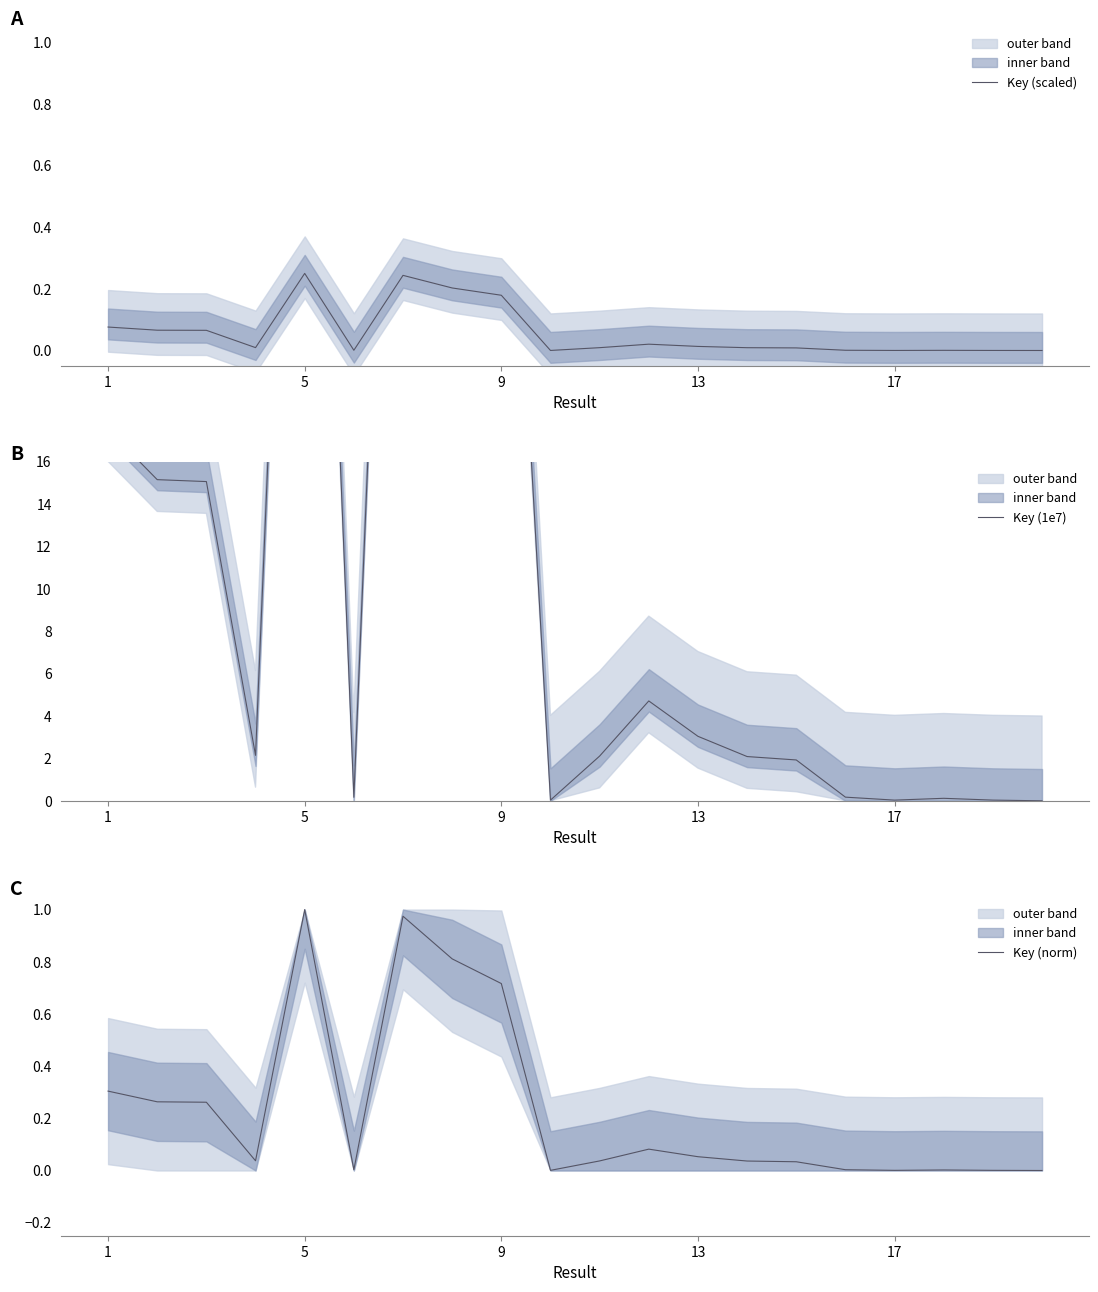

What is the average value of the Key (norm) series?

0.2